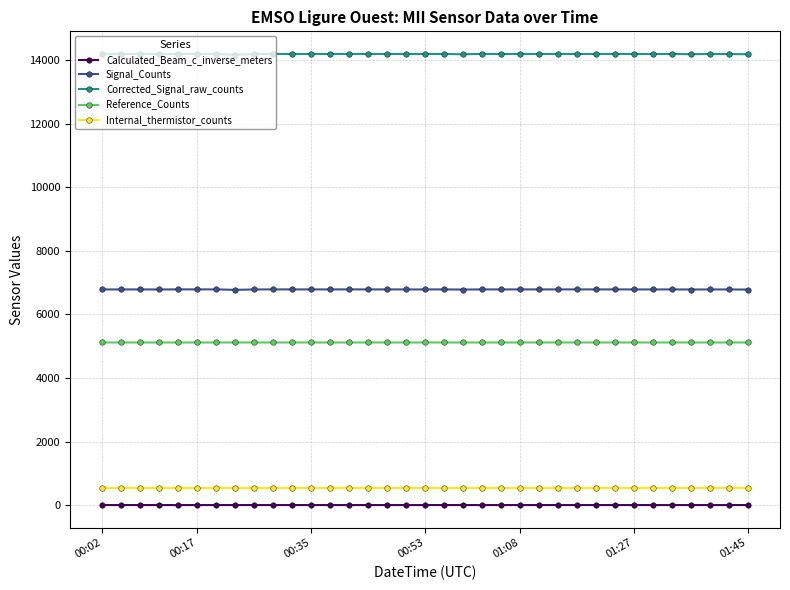

Does the chart display data point markers on the line(s)?

Yes